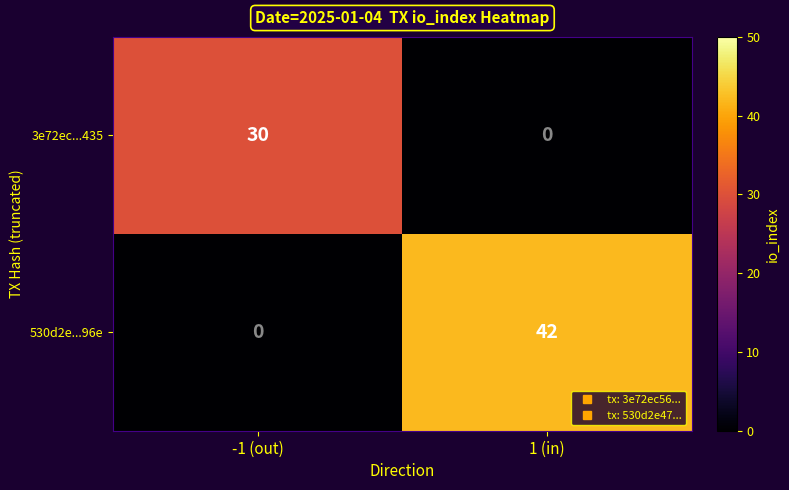

How many series are shown in this chart?

2